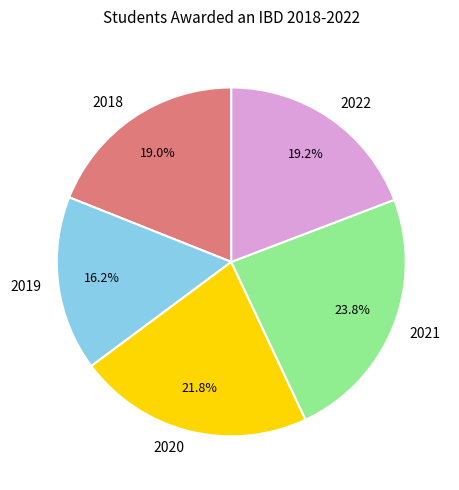

How many slices are in this pie chart?

5